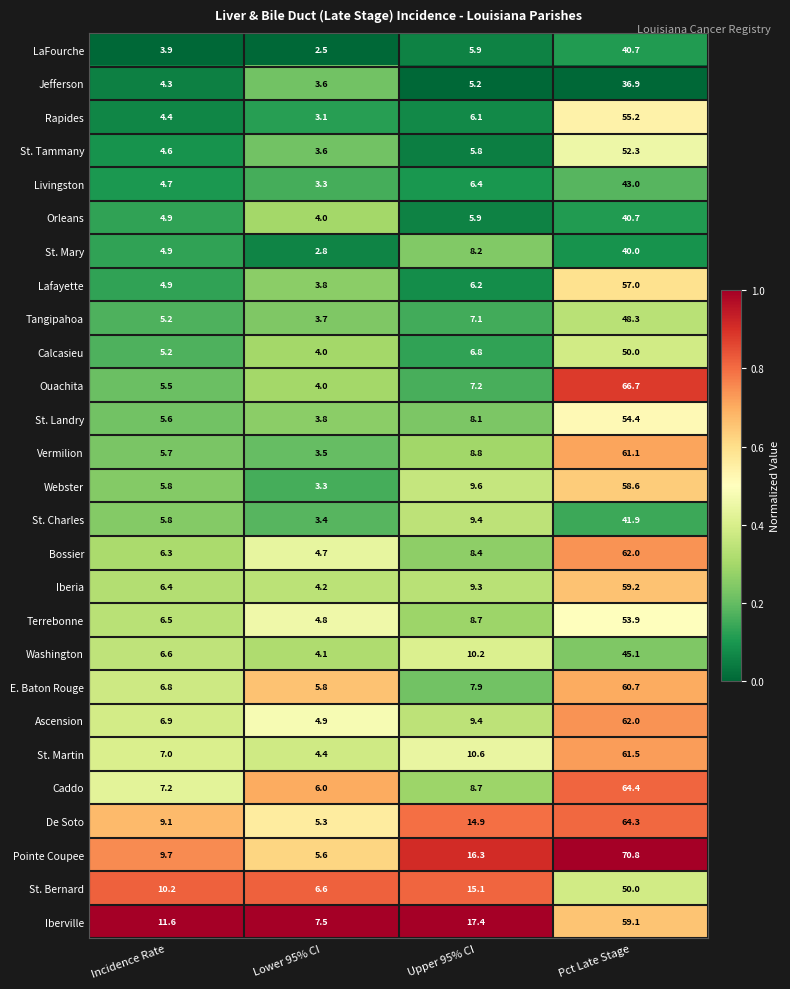

At which label does St. Tammany first exceed 5?

Upper 95% CI